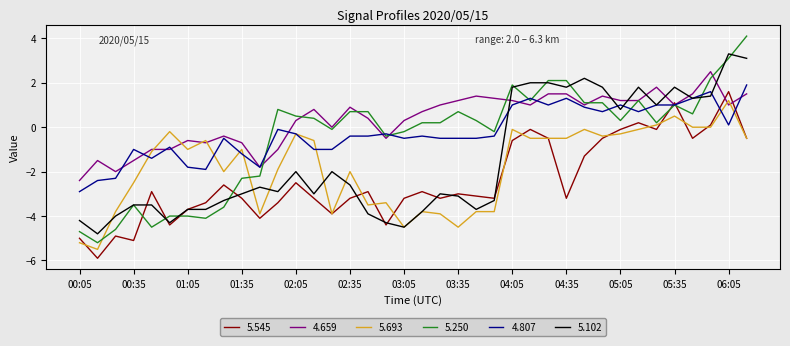

Which series has the largest range (max minus min)?

5.250